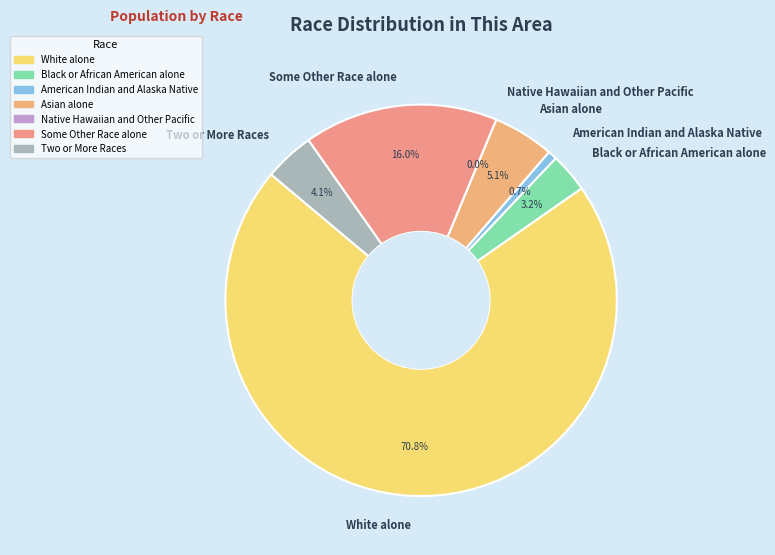

Is it true that Some Other Race alone is 16% of the pie?

True